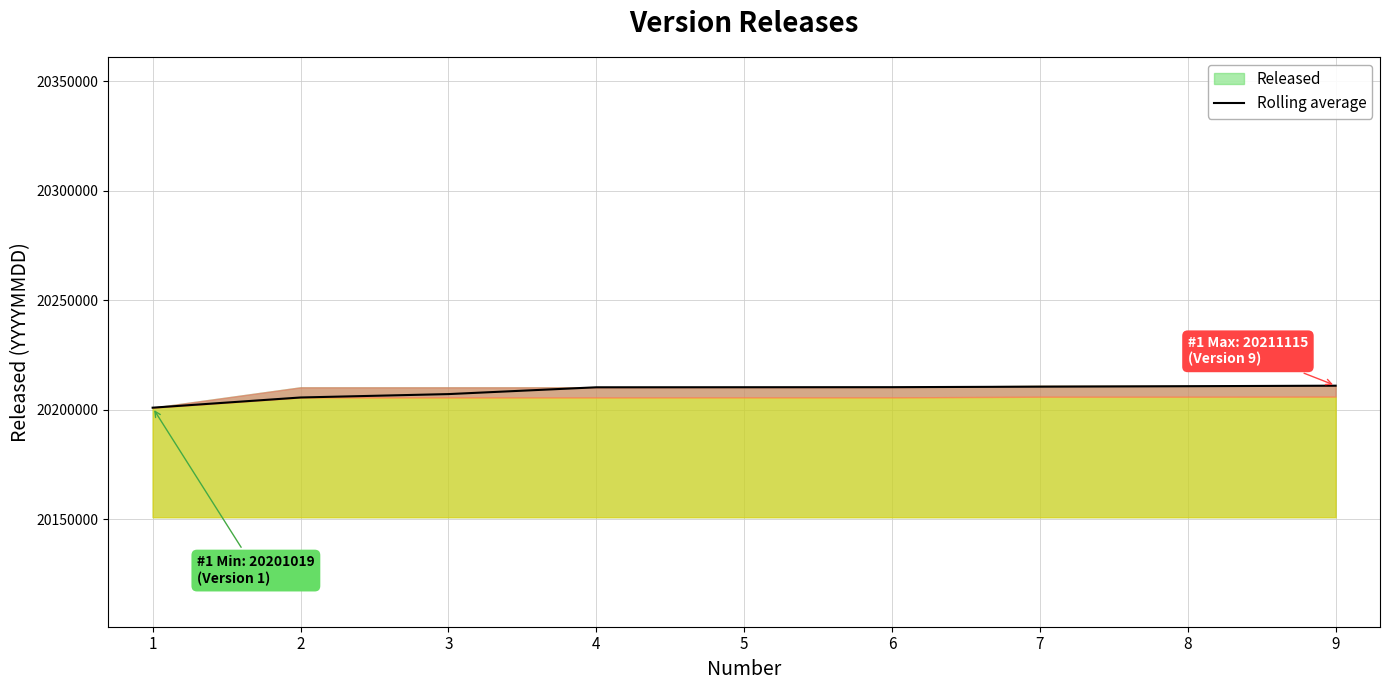

How many data points does each series have?

9